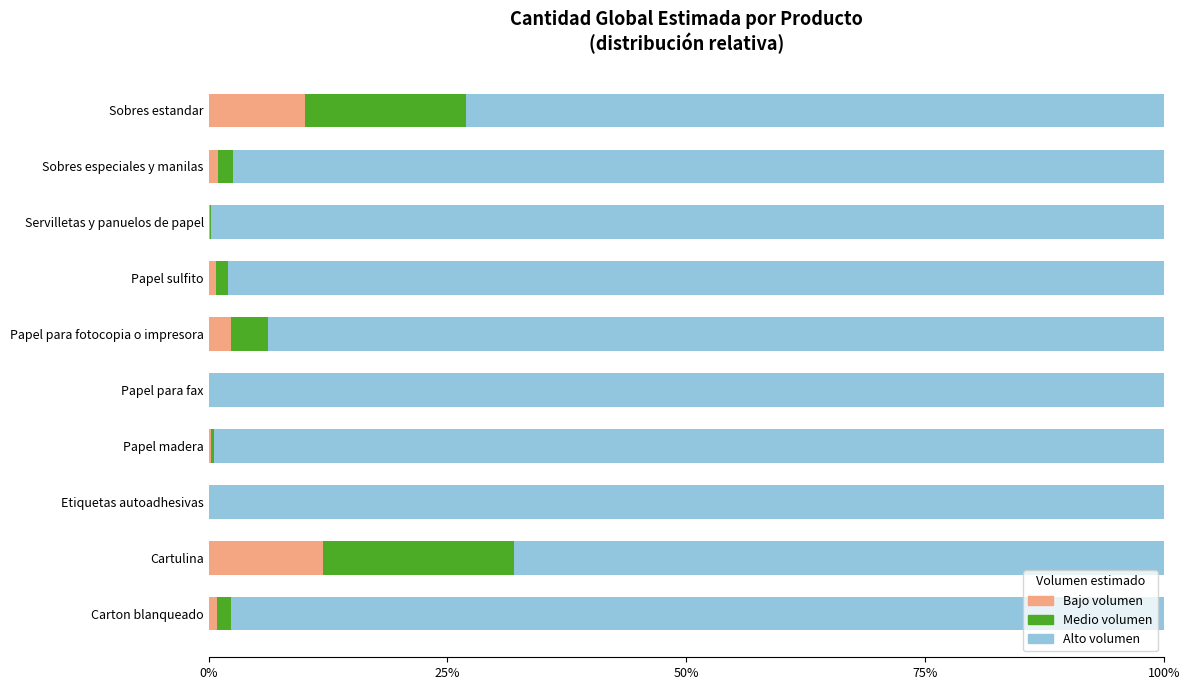

True or false: Bajo volumen has a value of 10.1 at Sobres estandar.

True